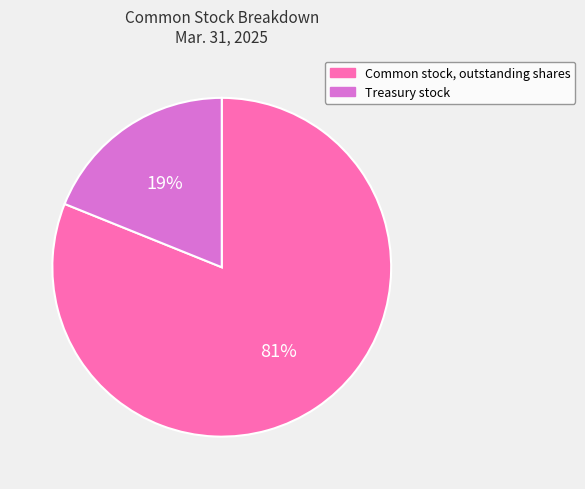

Do Treasury stock and Common stock, outstanding shares together represent more than half of the pie?

Yes